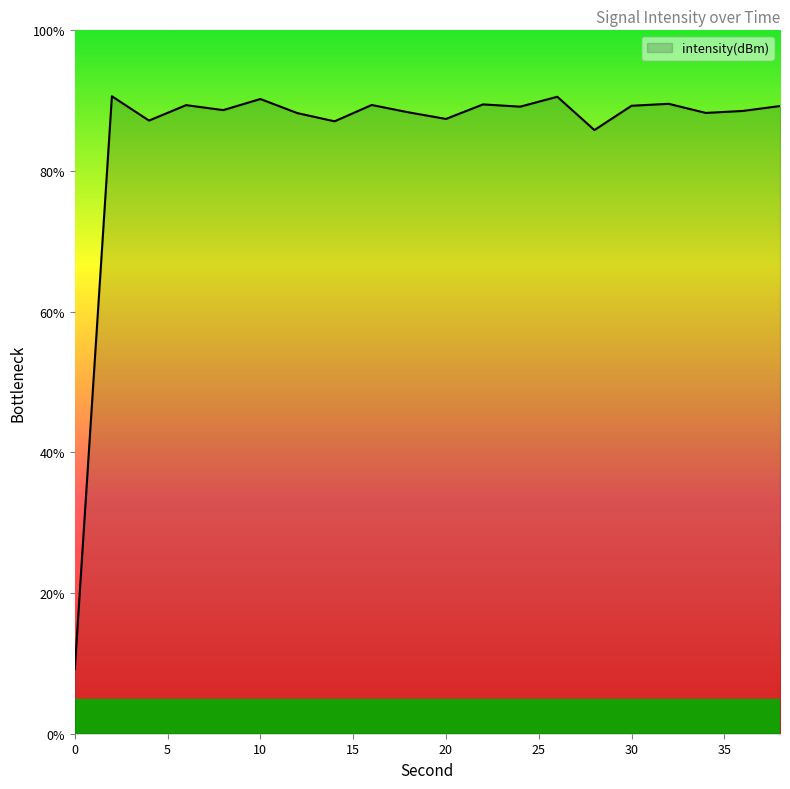

What is the minimum value shown in the chart?

9.2